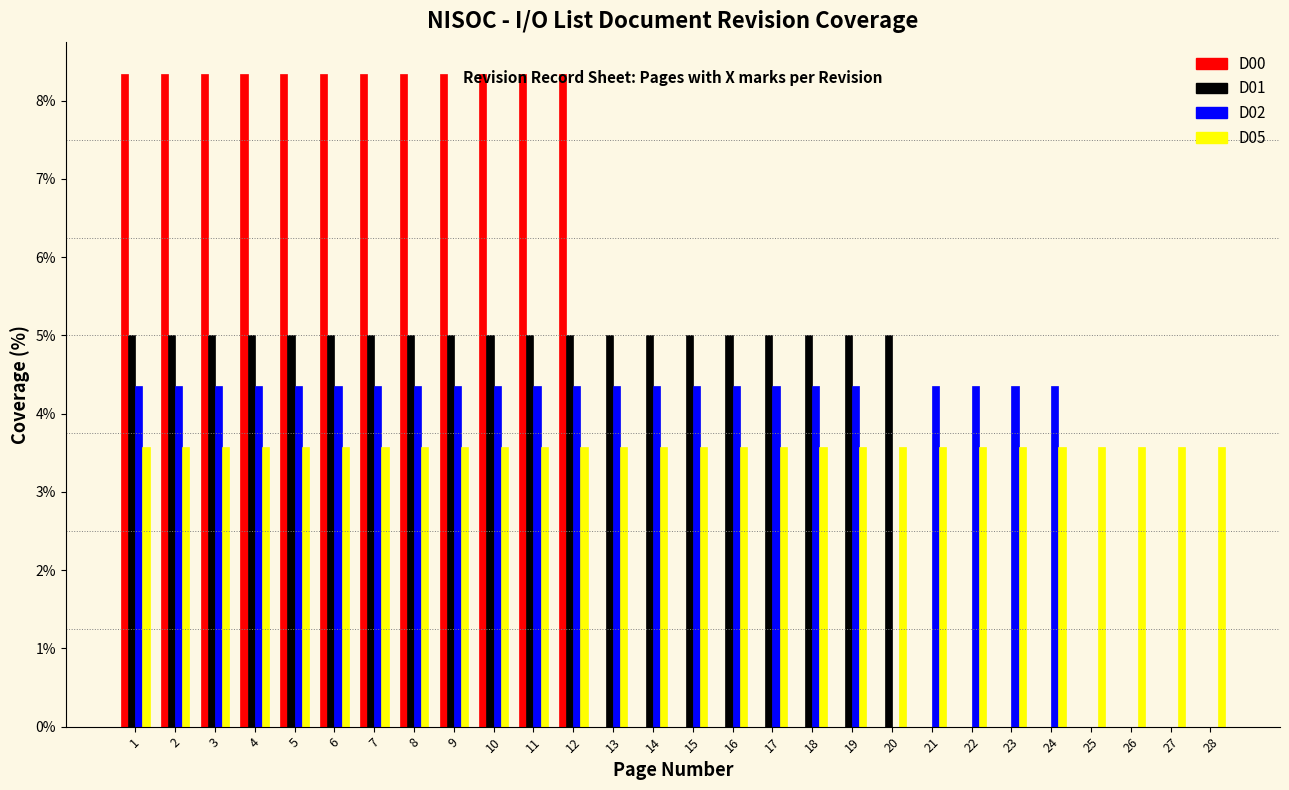

Which series changed the most between 11 and 20?

D00